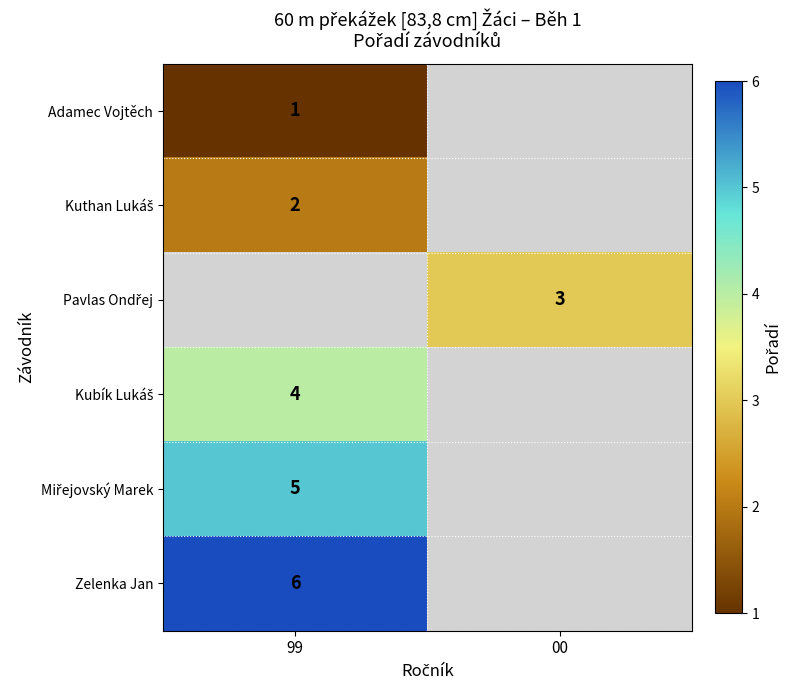

Which category has the lowest value across all series?

99